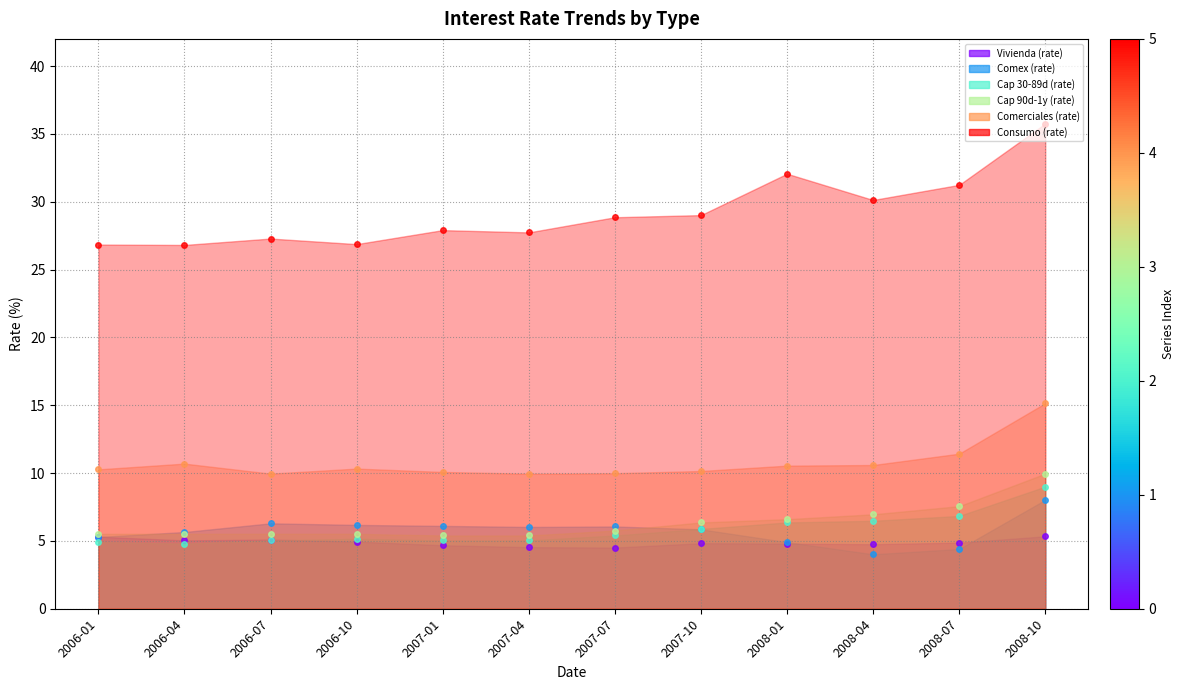

What is the average value of the Cap 90d-1y (rate) series?

6.3